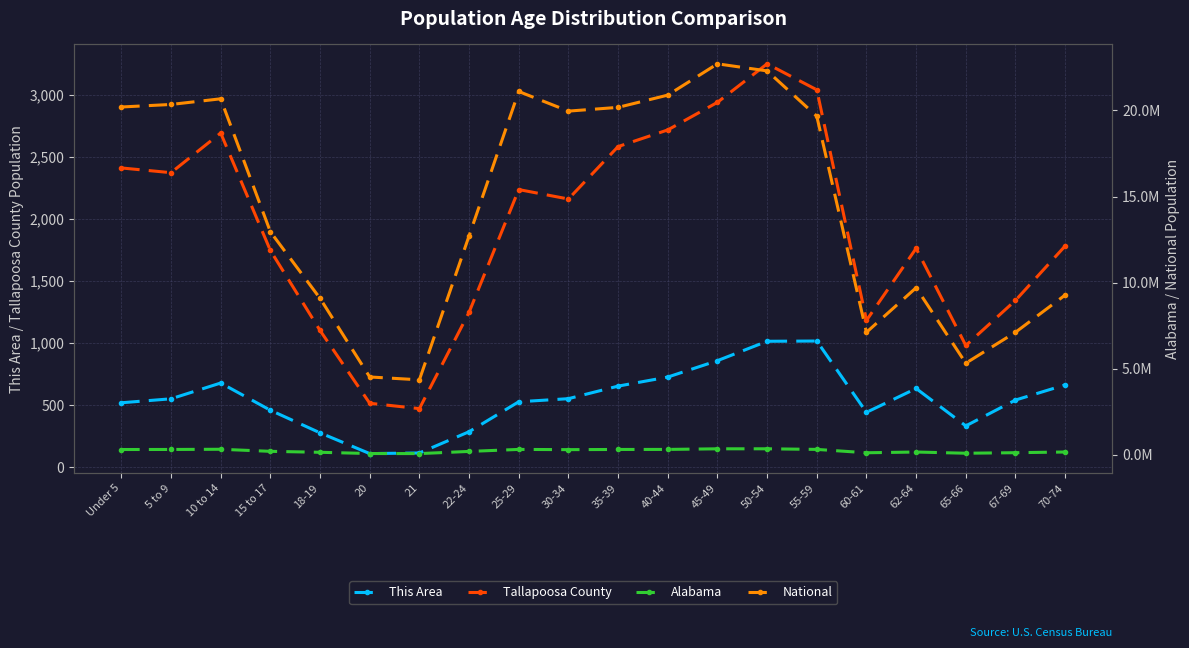

What is the difference between the maximum and minimum values in the Alabama series?

279012